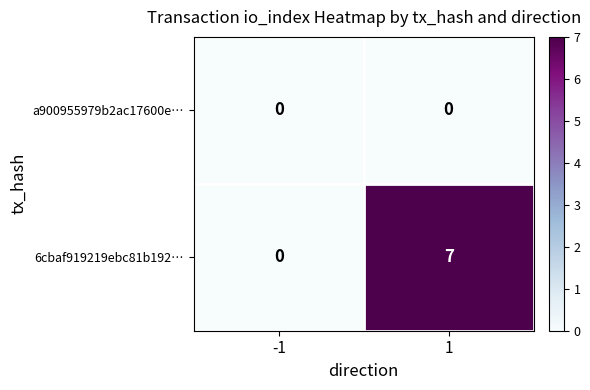

What is the average value of the 6cbaf919219ebc81b192… series?

4